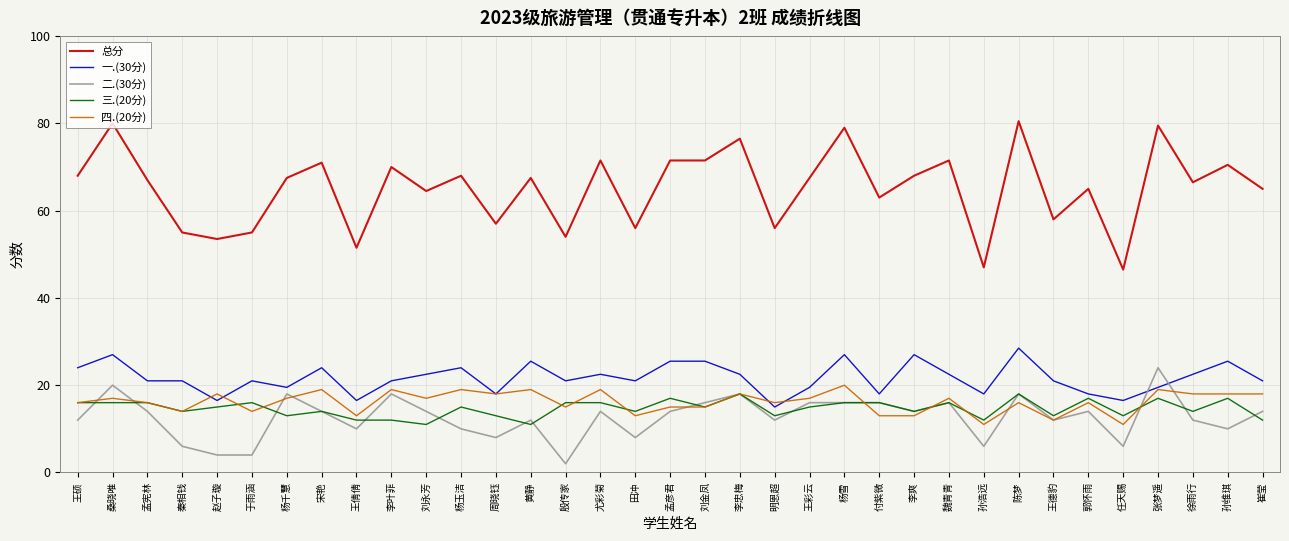

What is the difference between the 一.(30分) values at 田冲 and 孙浩远?

3.0